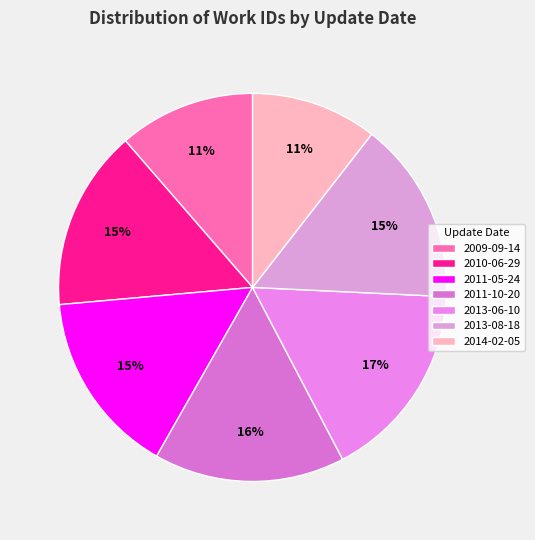

To the nearest percent, what percentage of the pie is 2011-10-20?

16%